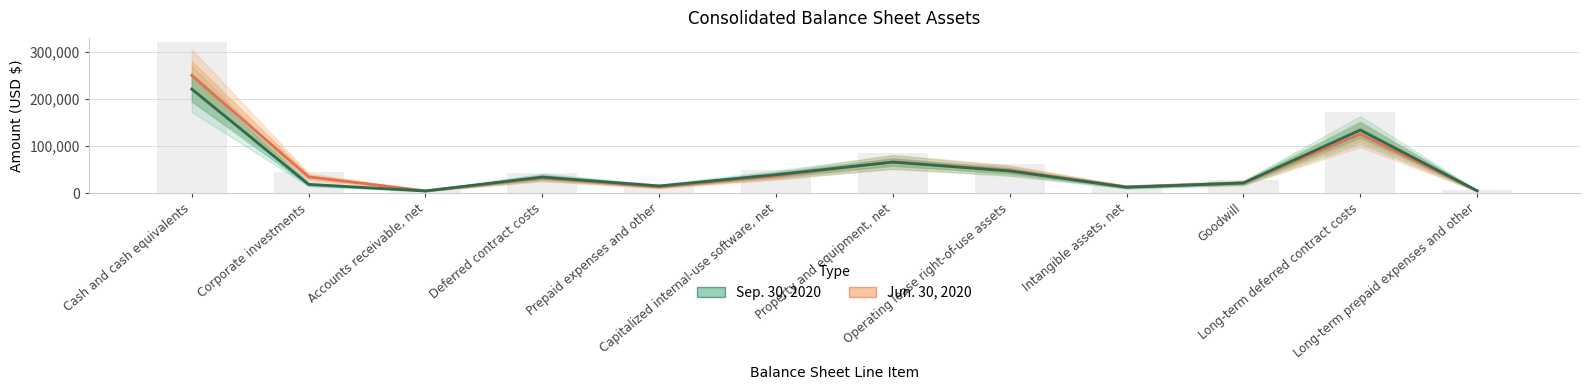

What is the difference between the highest and lowest values at Cash and cash equivalents?

29337